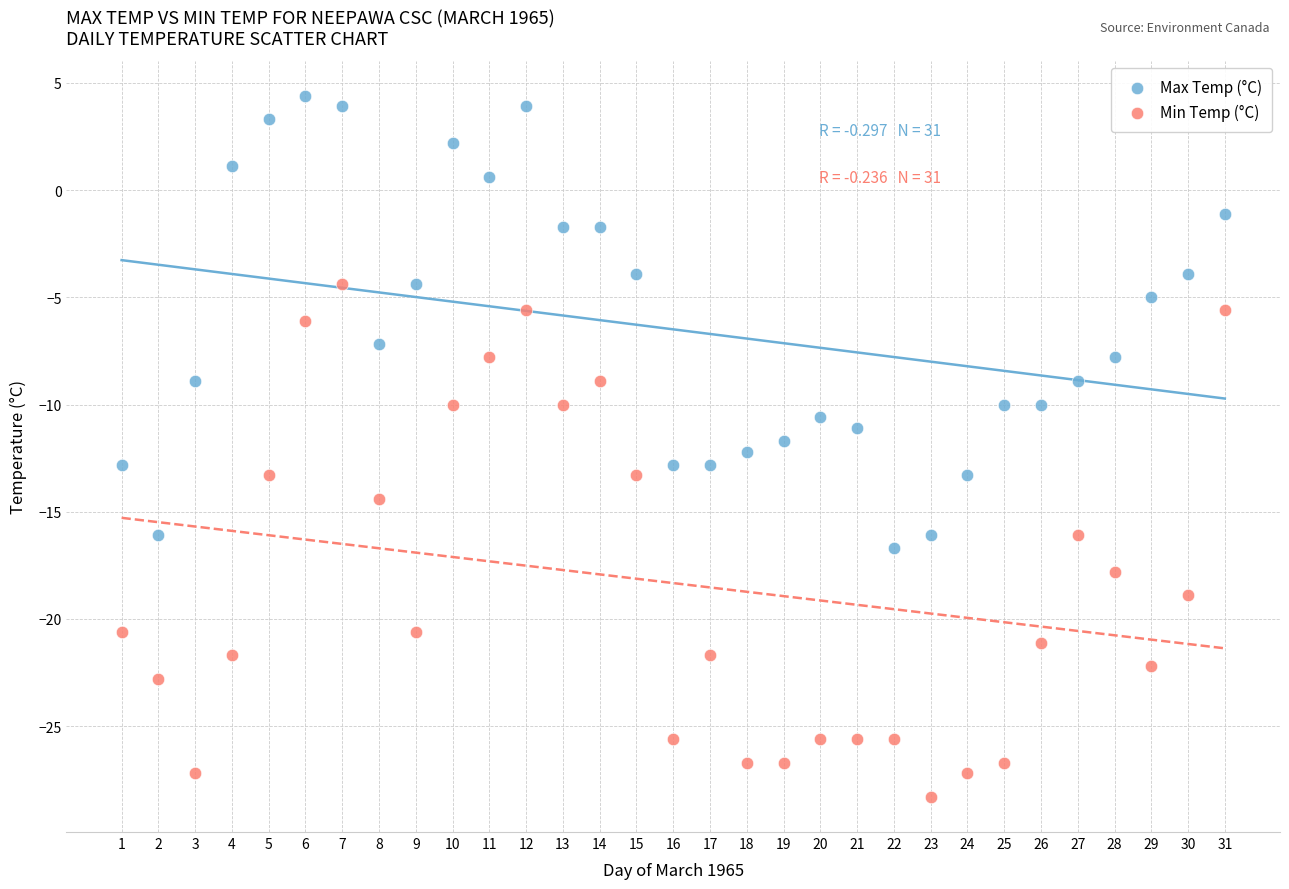

Which series reaches the minimum Y coordinate?

Min Temp (°C)